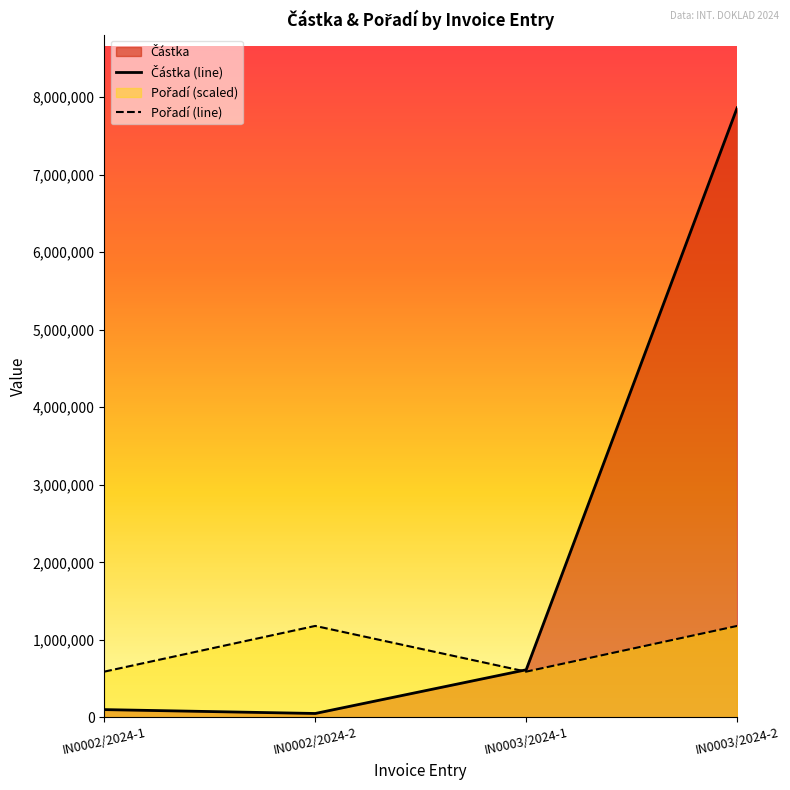

How many values in the Částka (line) series exceed 613589?

1